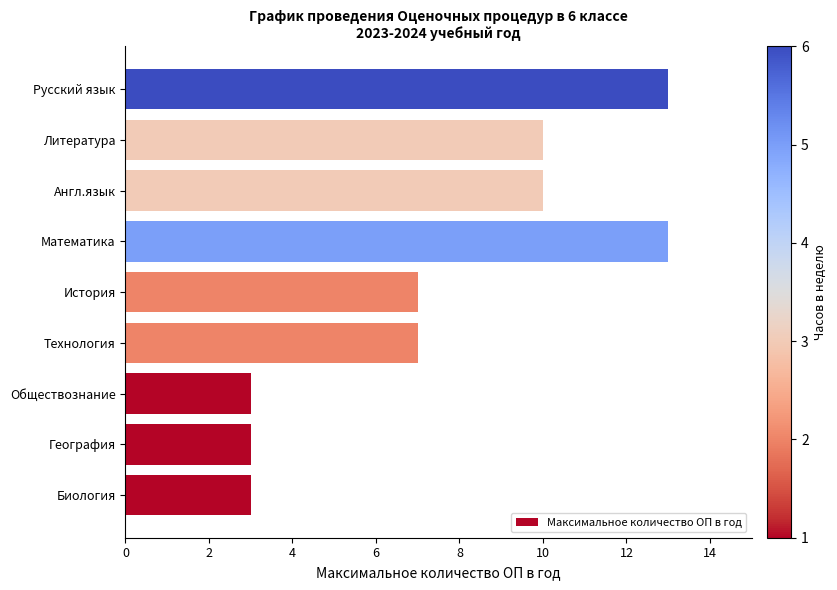

What is the difference between the maximum and minimum values?

10